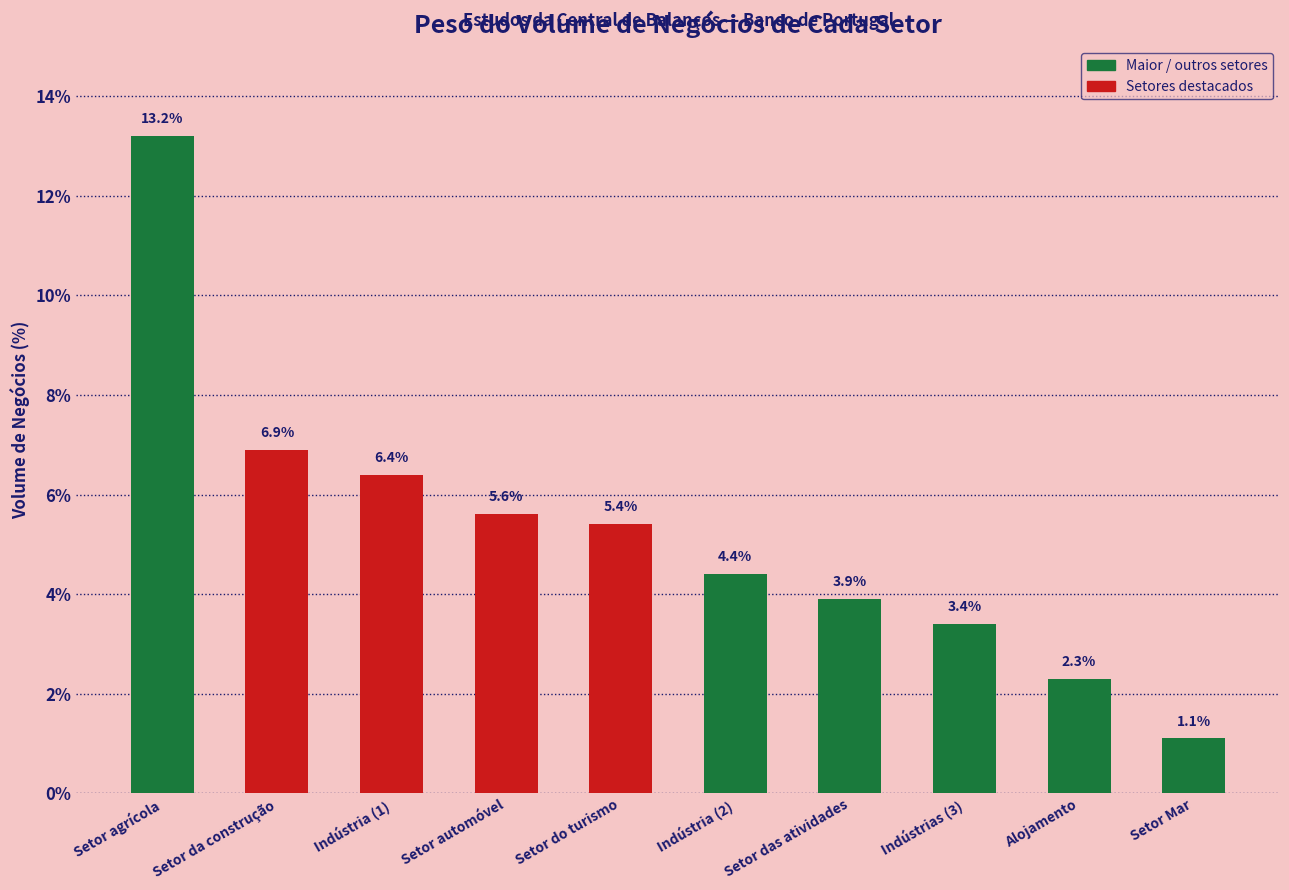

True or false: the data shows 11.8 at Setor da construção.

False